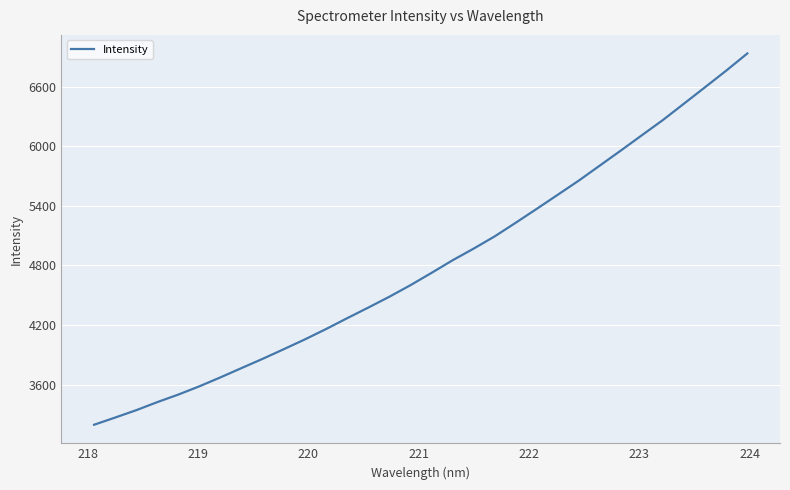

What is the difference between the maximum and minimum values?

3738.4